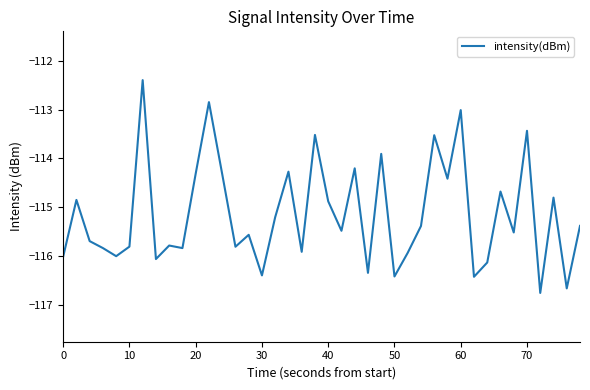

What is the difference between the maximum and minimum values?

4.4